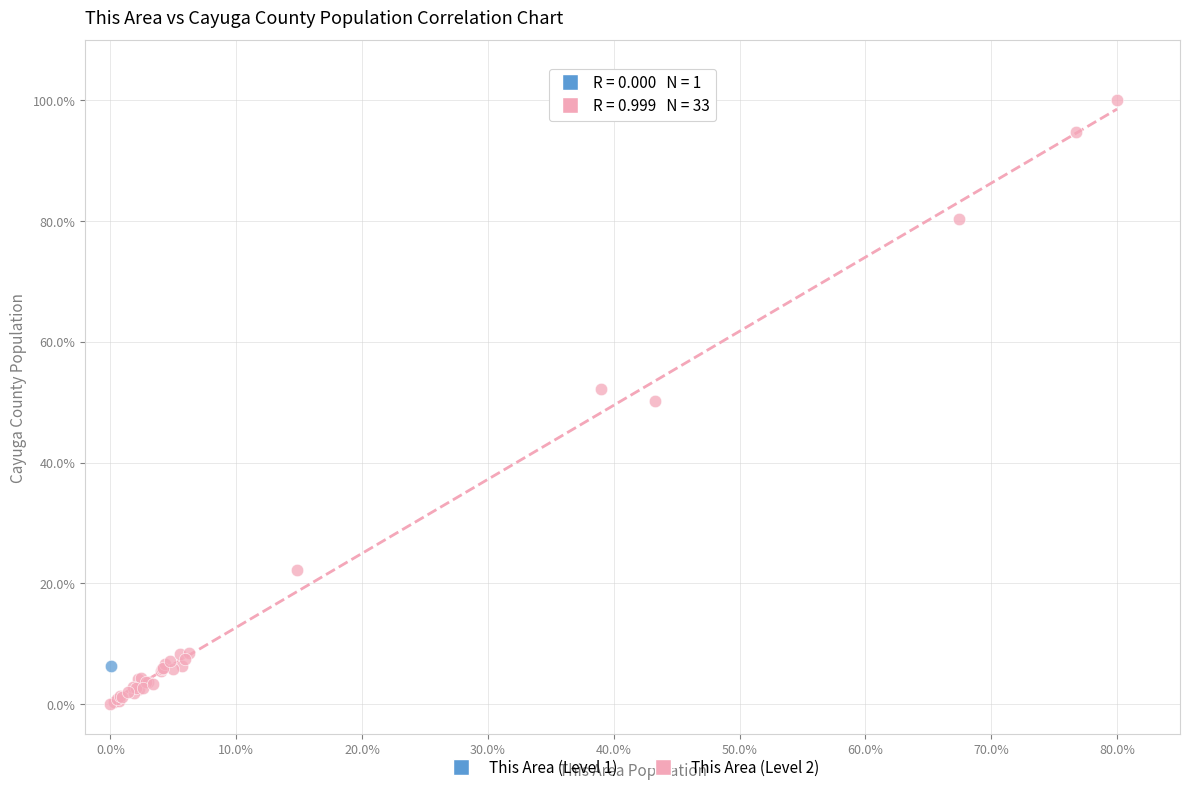

What are all the series names shown in the legend?

This Area (Level 1), This Area (Level 2)